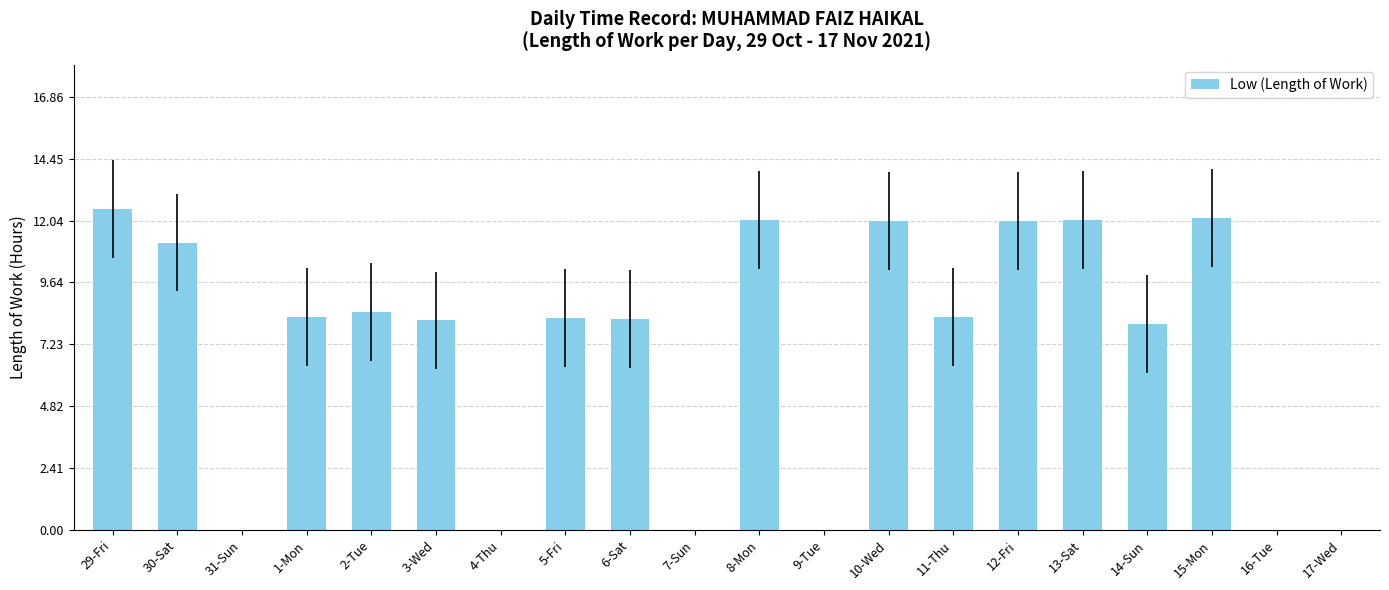

What is the sum of all values?

141.8